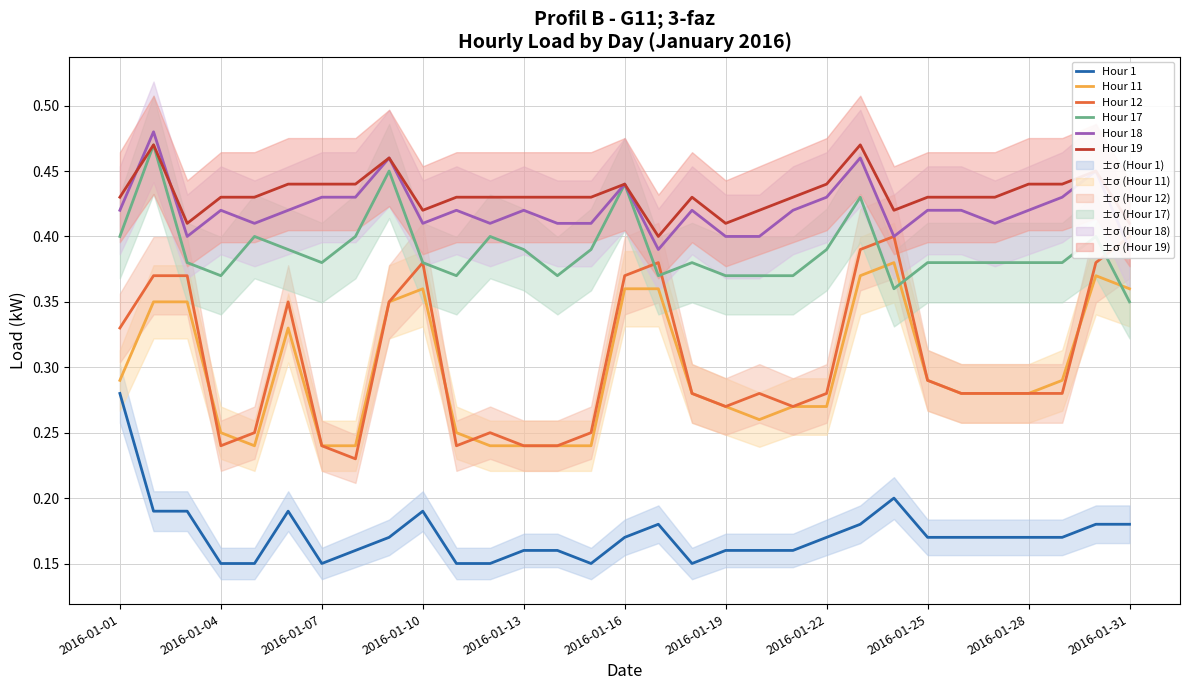

How many interior local peaks does the Hour 18 series have?

9